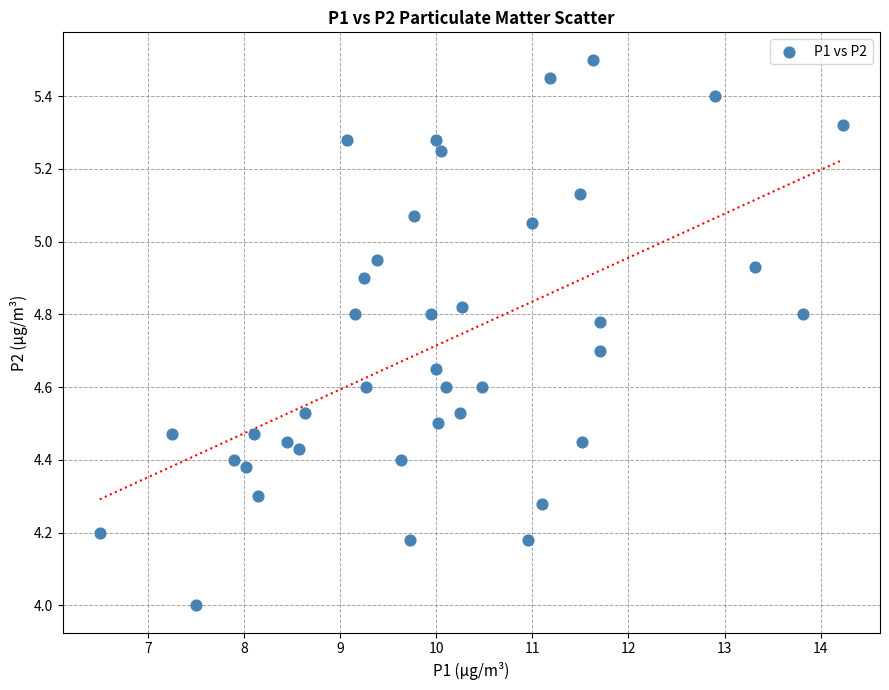

What is the range of X values (max minus min)?

7.7